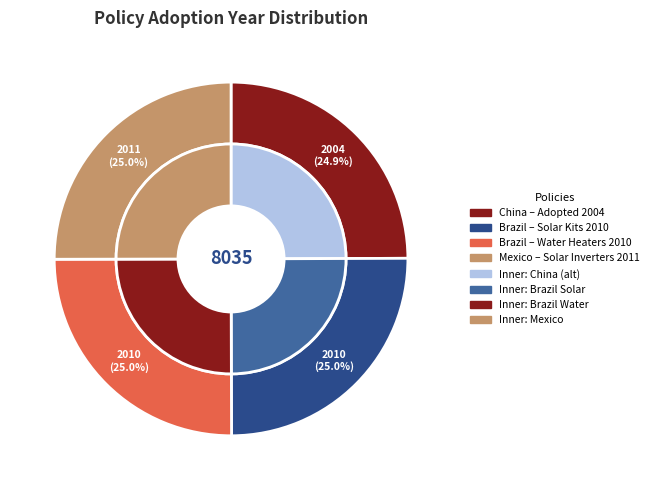

What percentage do adopted and 3 together represent?

50.0%